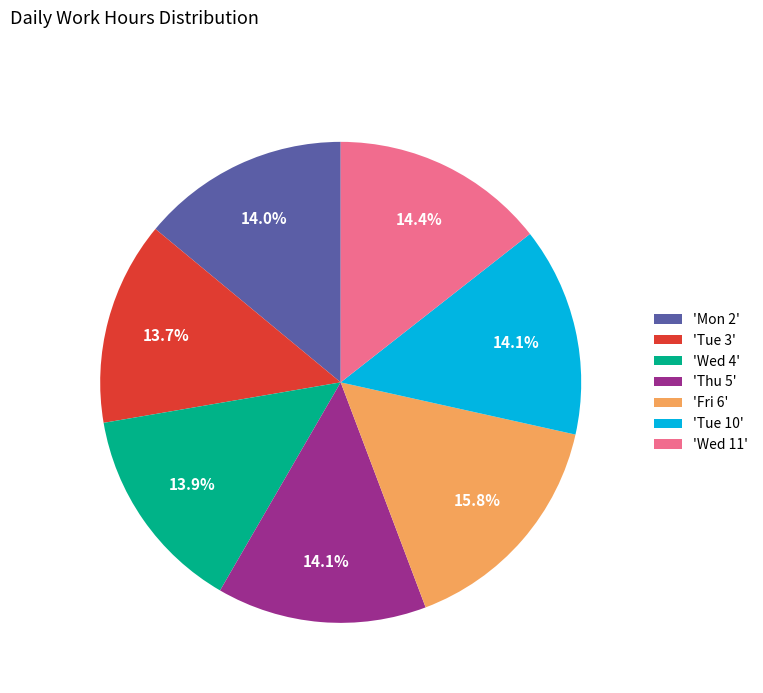

Is 'Tue 10' the majority of the pie?

No